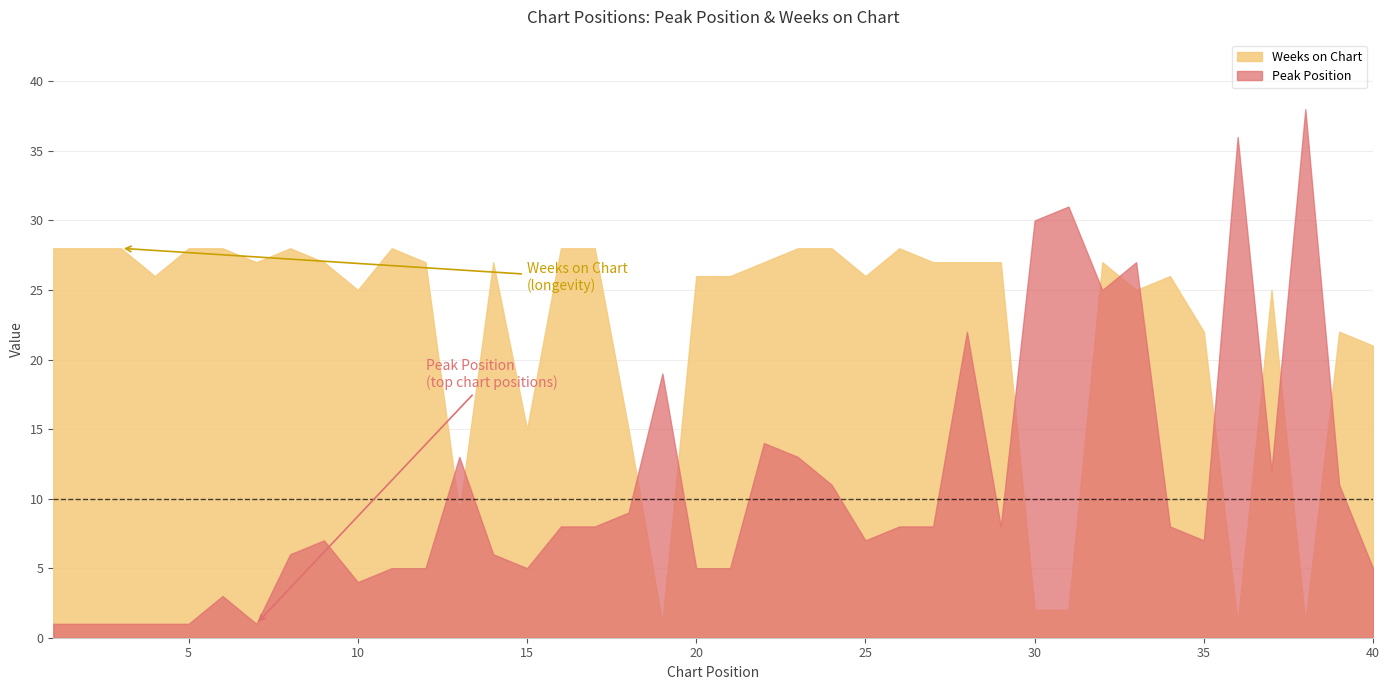

The Peak Position series shows 30 at 30. True or false?

True